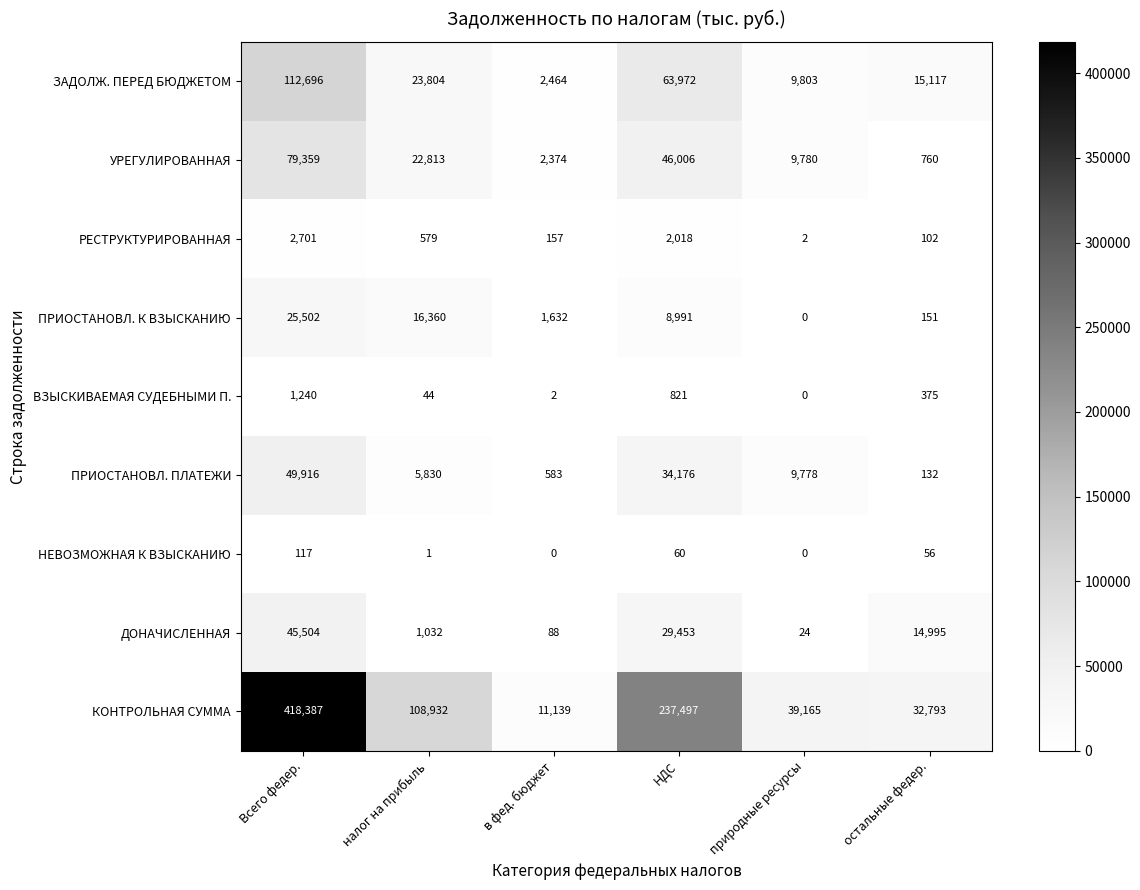

What is the difference between the highest and lowest values at налог на прибыль?

108931